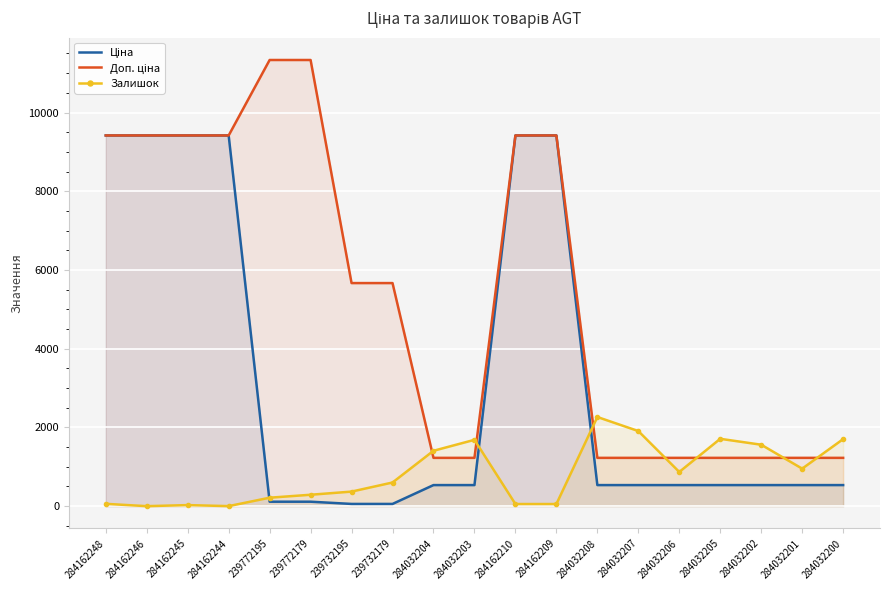

What is the approximate value of Ціна at 284162248?

9416.9